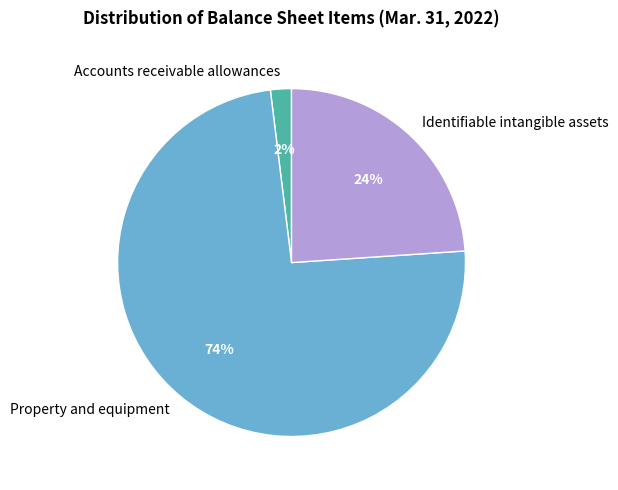

Which category has the smallest portion of the pie?

Accounts receivable allowances